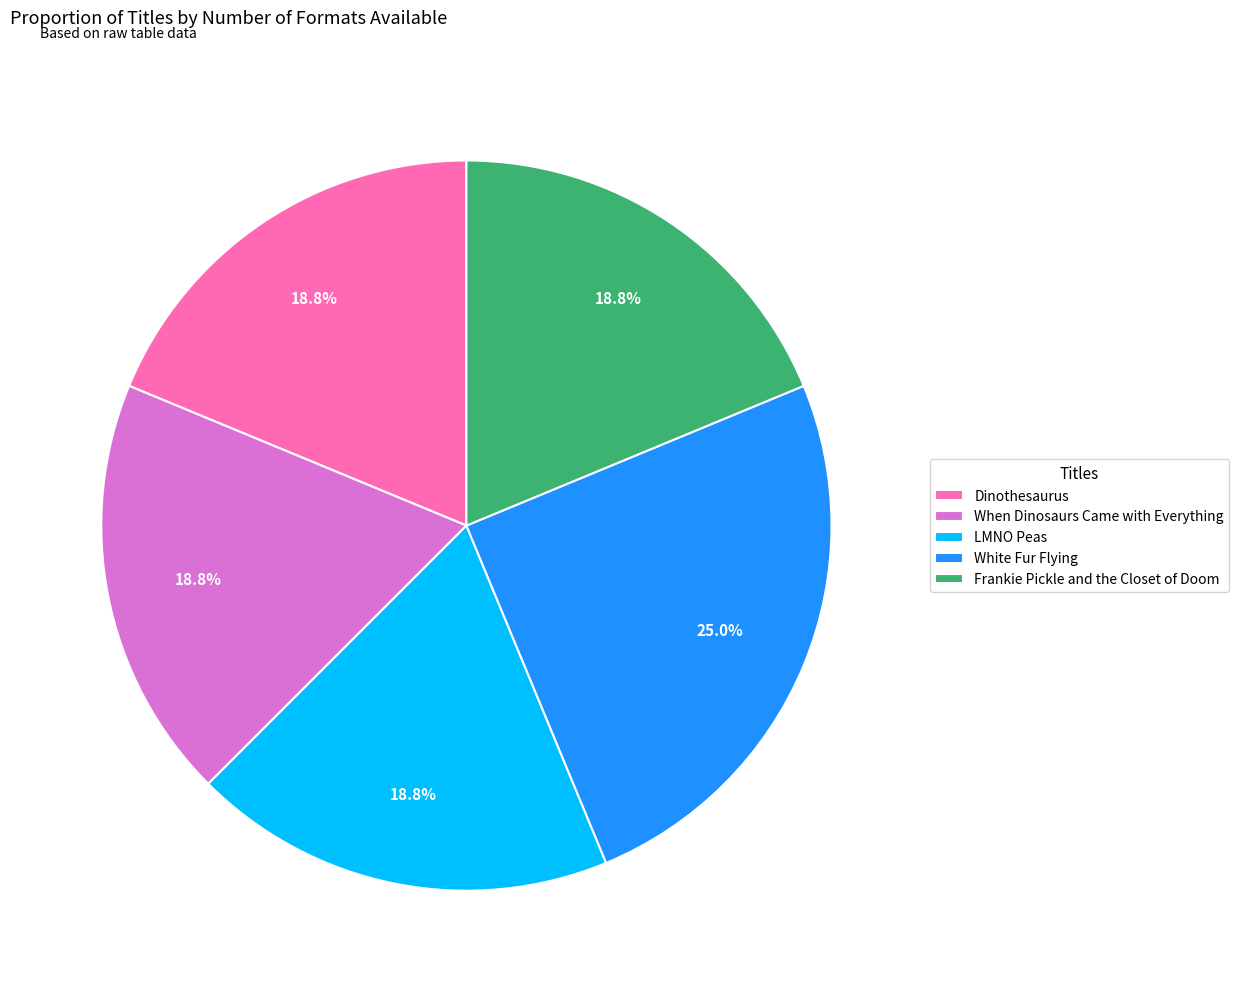

The White Fur Flying slice represents 25% of the pie. True or false?

True